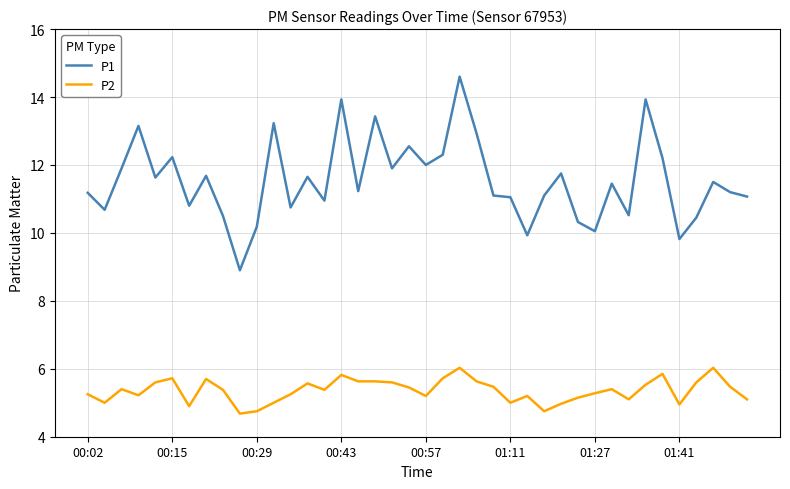

What is the highest value of the P2 series?

6.0